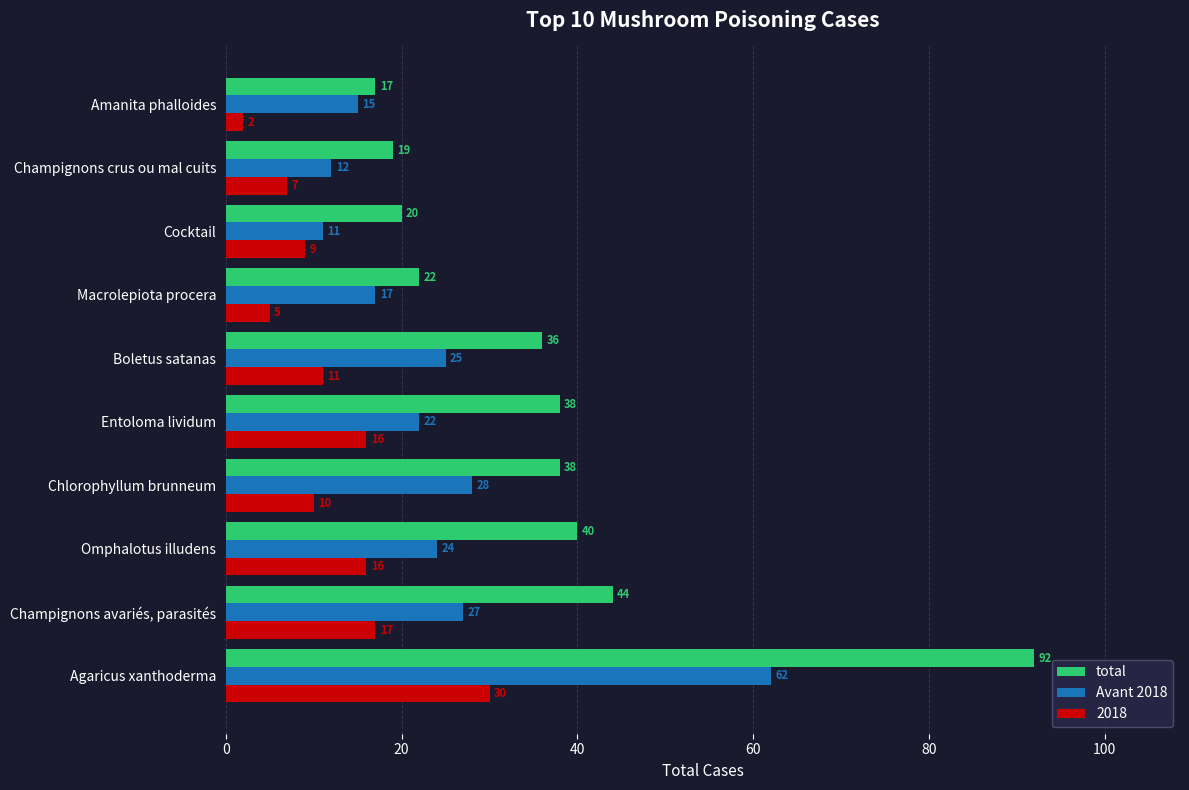

Which category has the lowest value in the total series?

Amanita phalloides